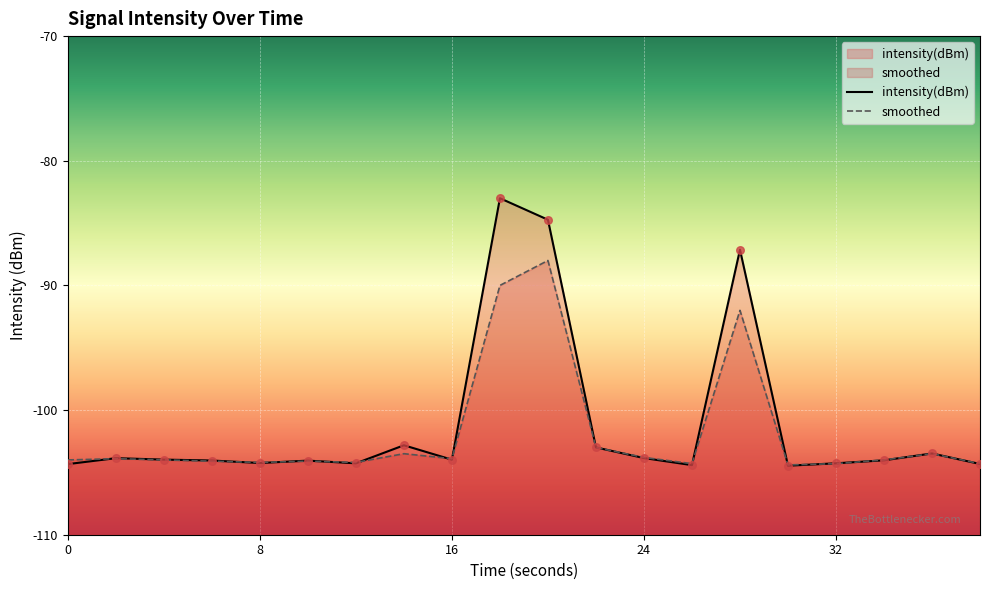

Which series reaches the maximum Y coordinate?

intensity(dBm)